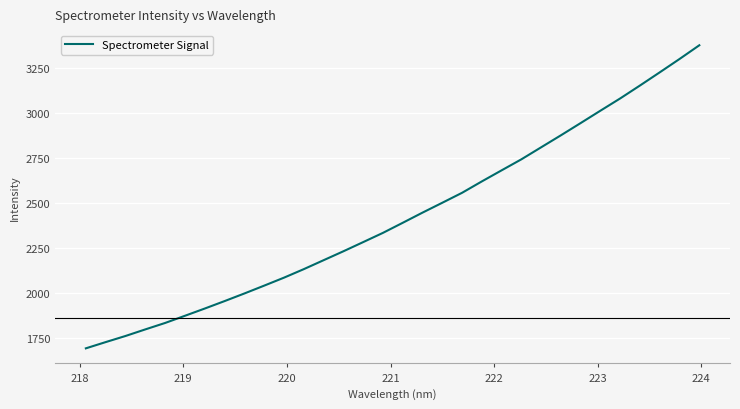

What is the minimum value shown in the chart?

1691.7